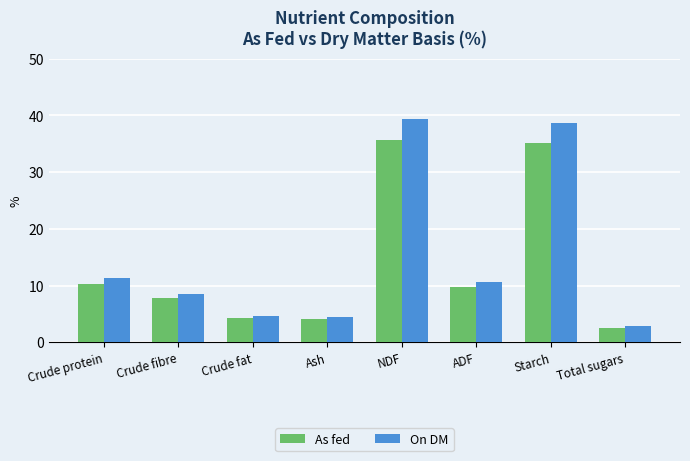

Rank the series by their maximum value, from highest to lowest.

On DM, As fed